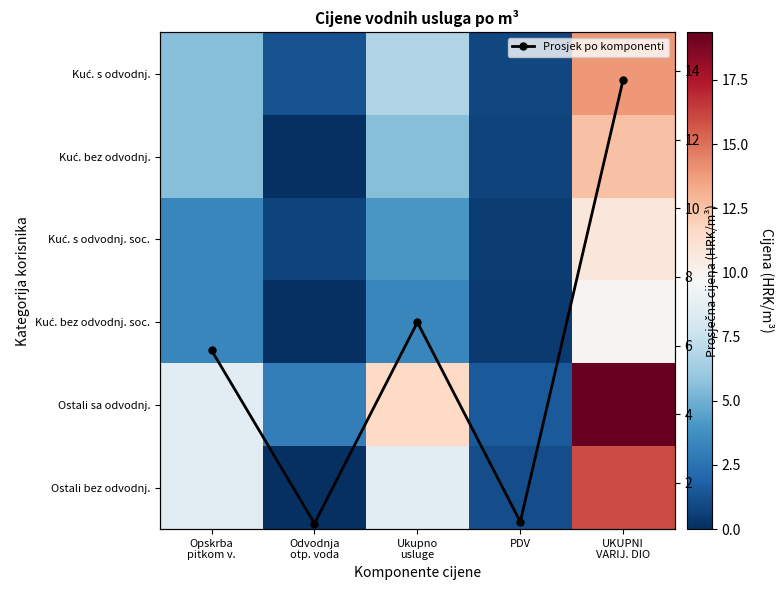

What is the average value of the Kuć. s odvodnj. series?

5.7